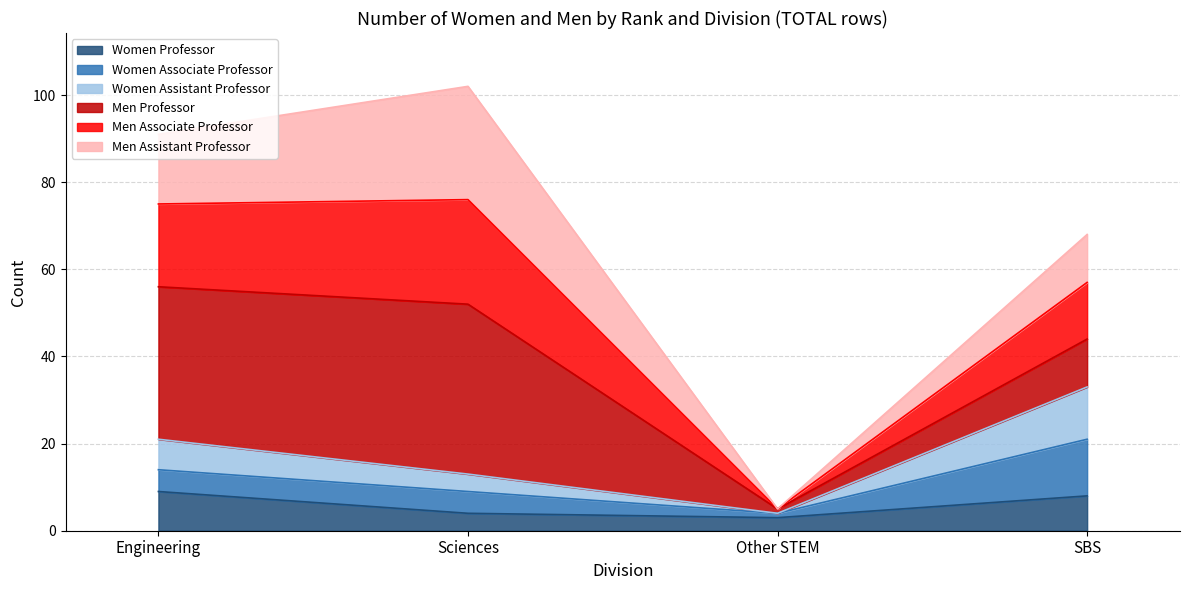

Does the chart have visible grid lines?

Yes